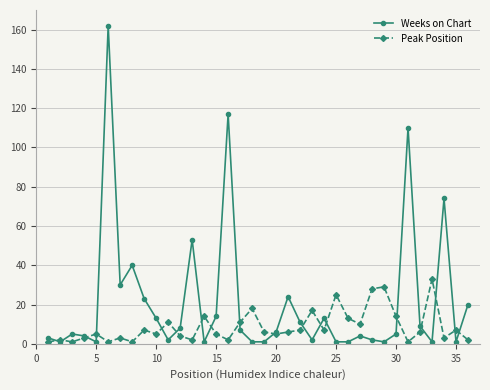

Which series has the largest total across all categories?

Weeks on Chart